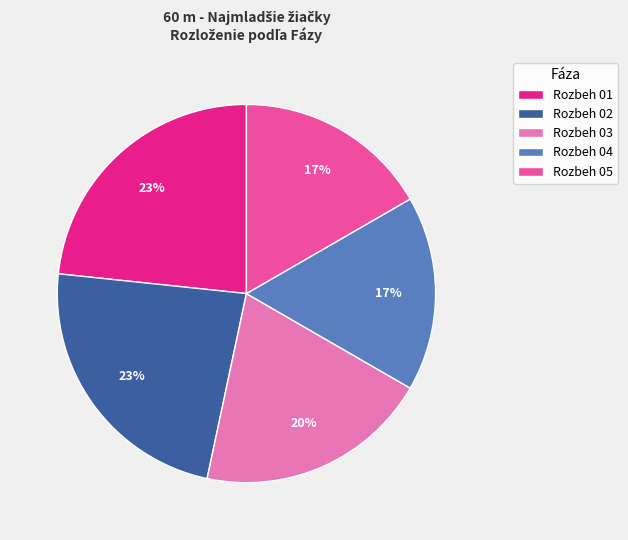

True or false: Rozbeh 01 accounts for 23% of the total.

True